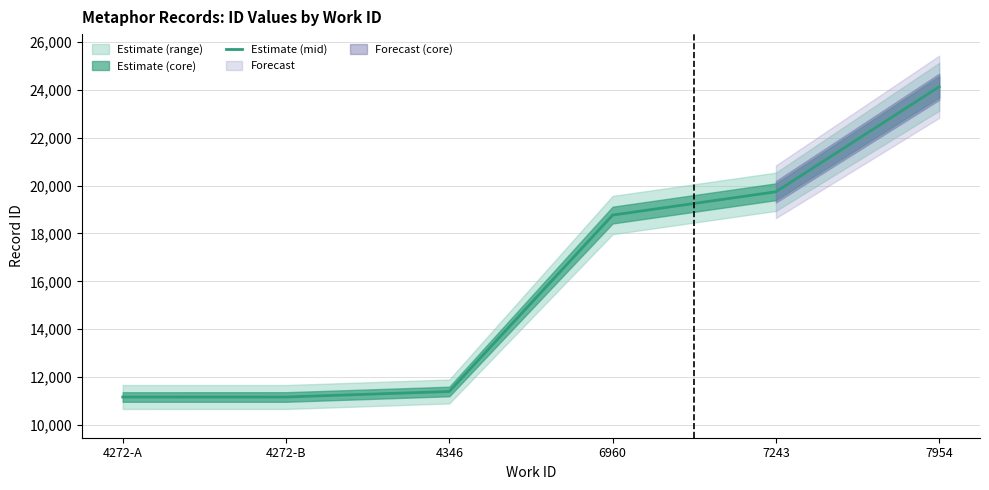

What is the label of the 2nd point from the left?

4272-B